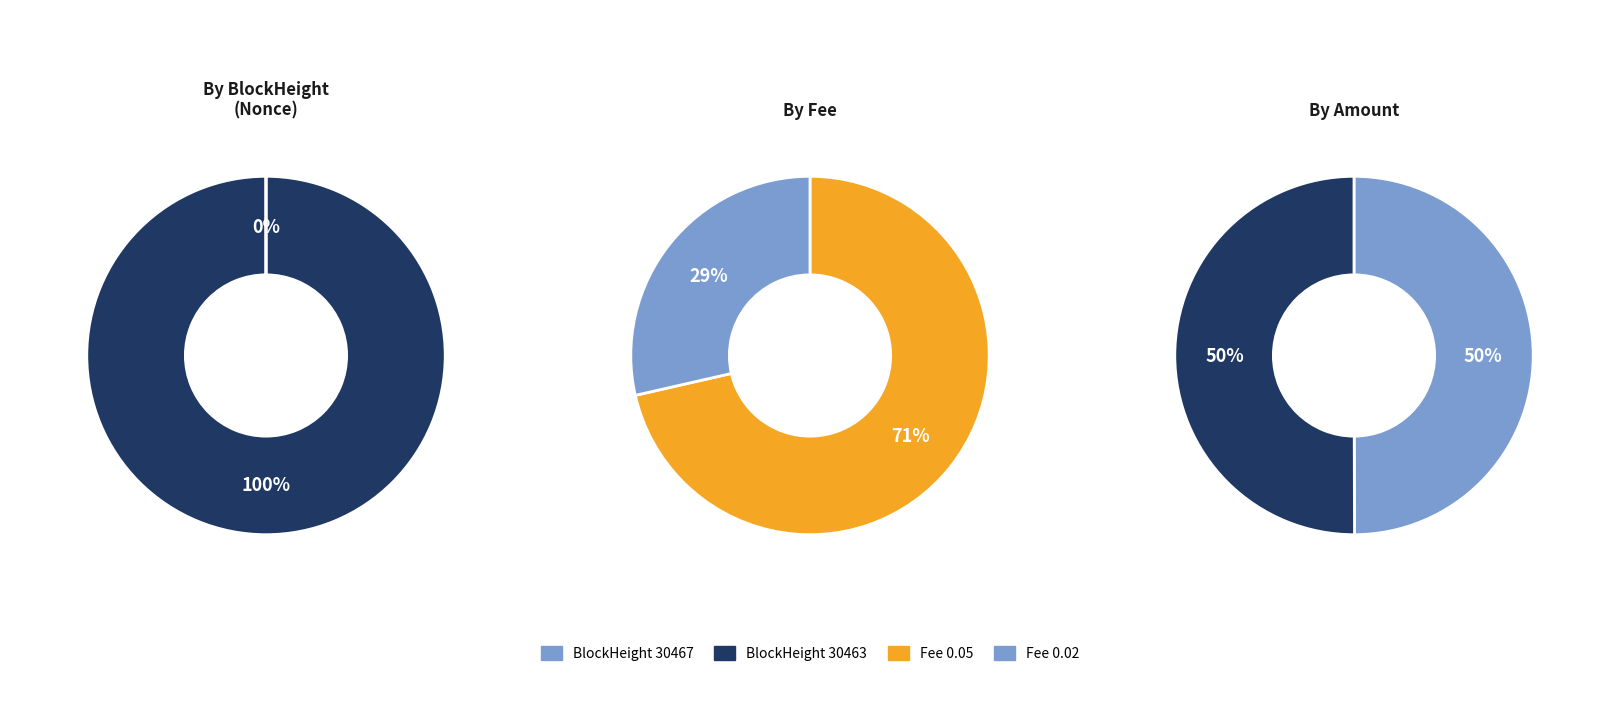

The 30463 slice represents 93% of the pie. True or false?

False